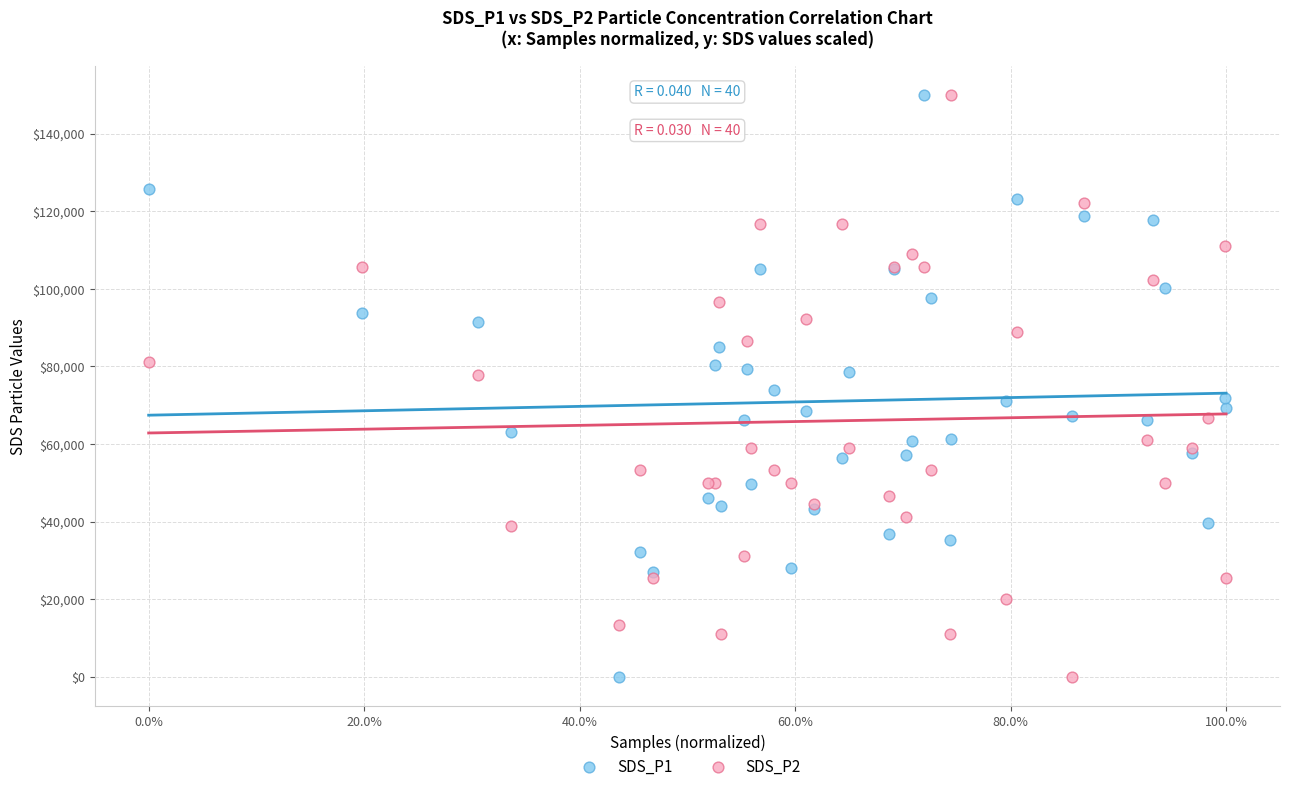

What is the X range (max minus min) for the scatter plot?

1.0